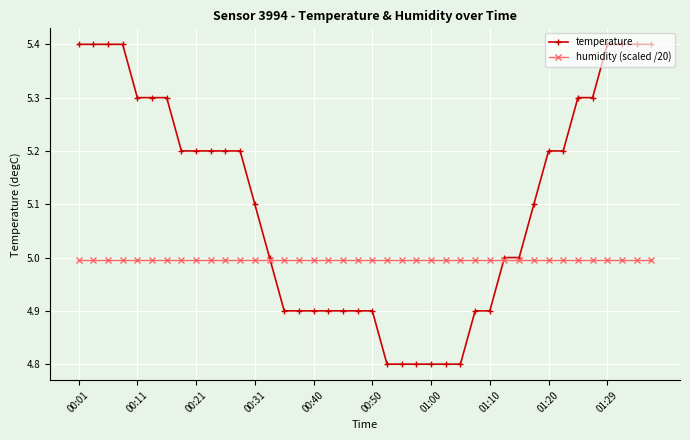

What is the minimum value for humidity (scaled /20)?

5.0